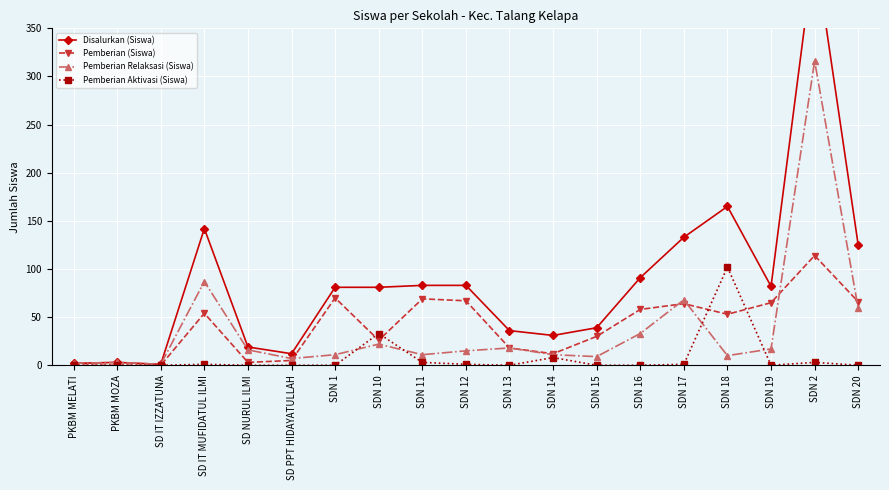

What is the difference between the Disalurkan (Siswa) values at PKBM MELATI and PKBM MOZA?

1